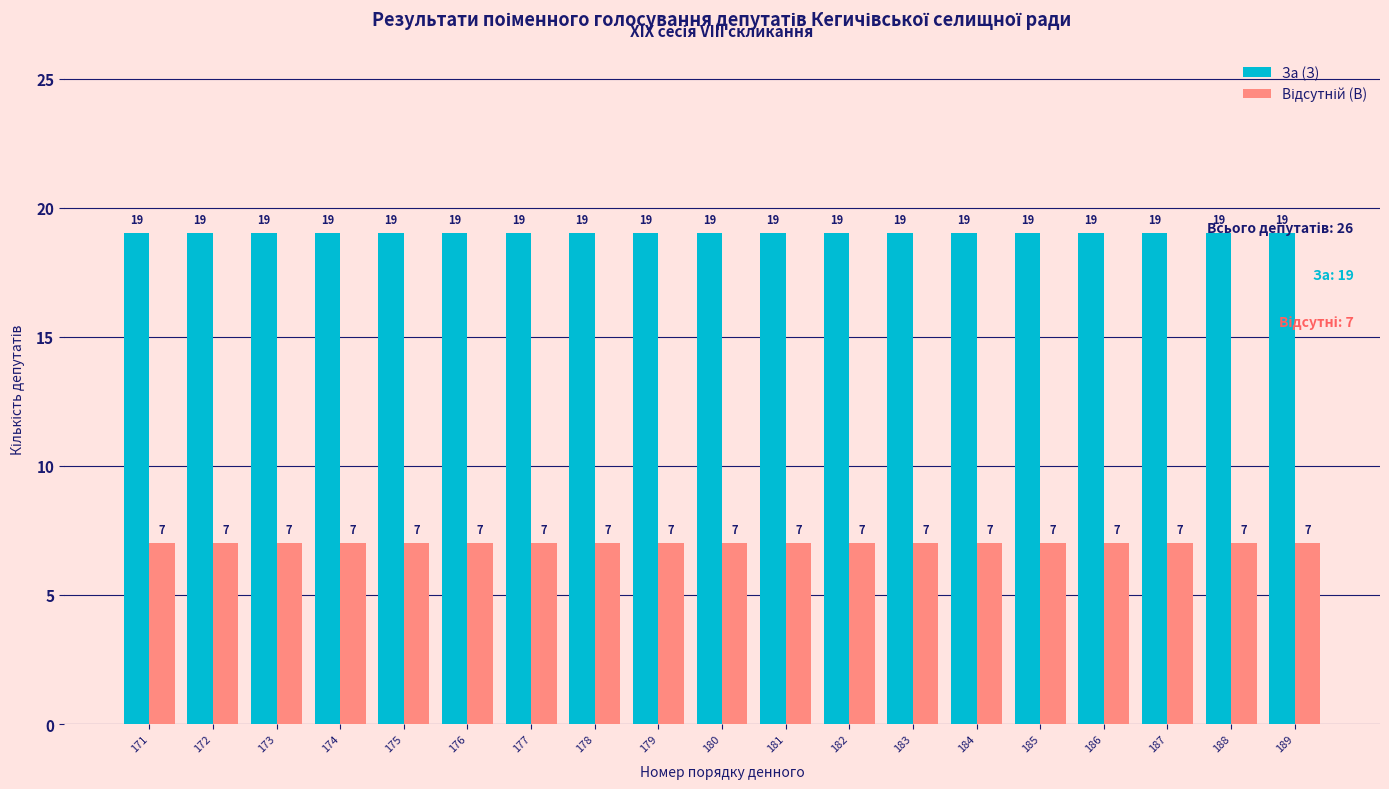

What is the approximate value of За (З) at 180?

19